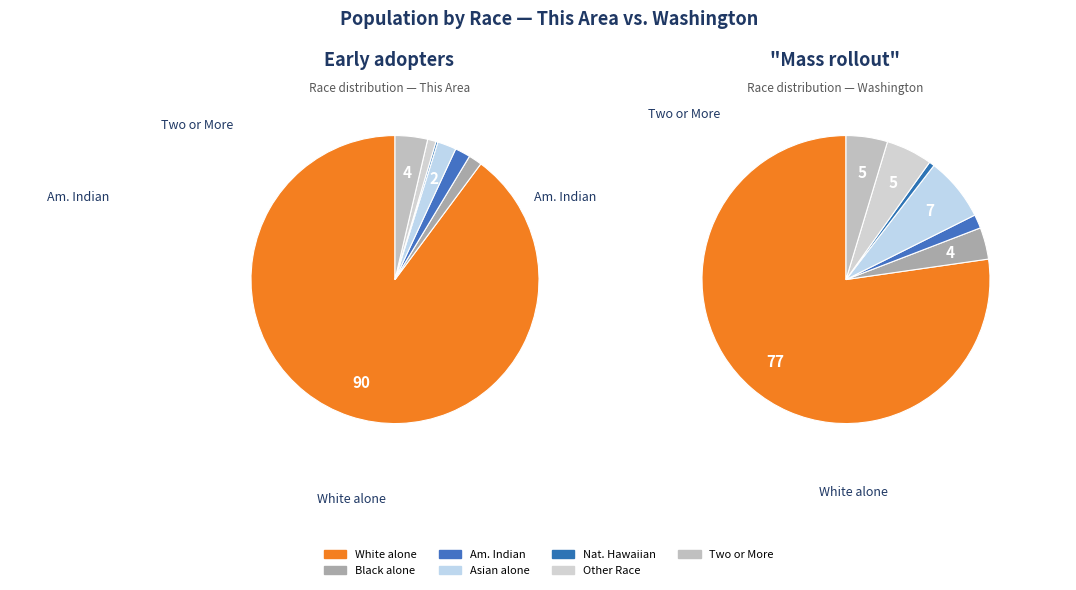

To the nearest percent, what portion does American Indian and Alaska Native represent?

2%